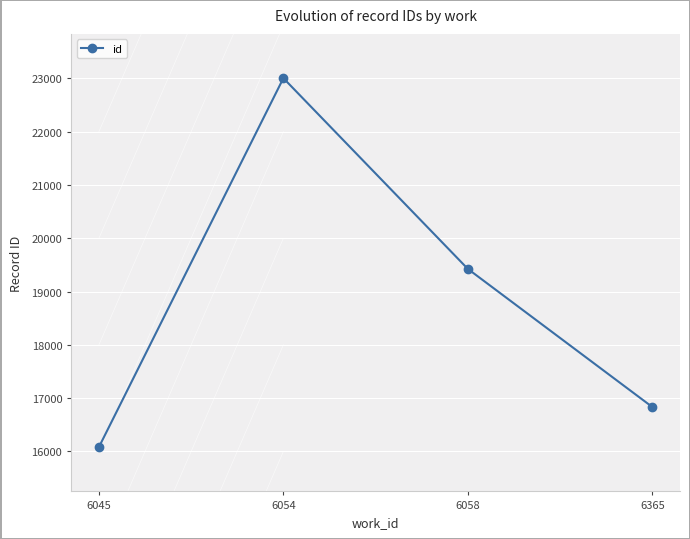

Reading left to right, what are all the values shown in this chart?

16081	23004	19425	16834